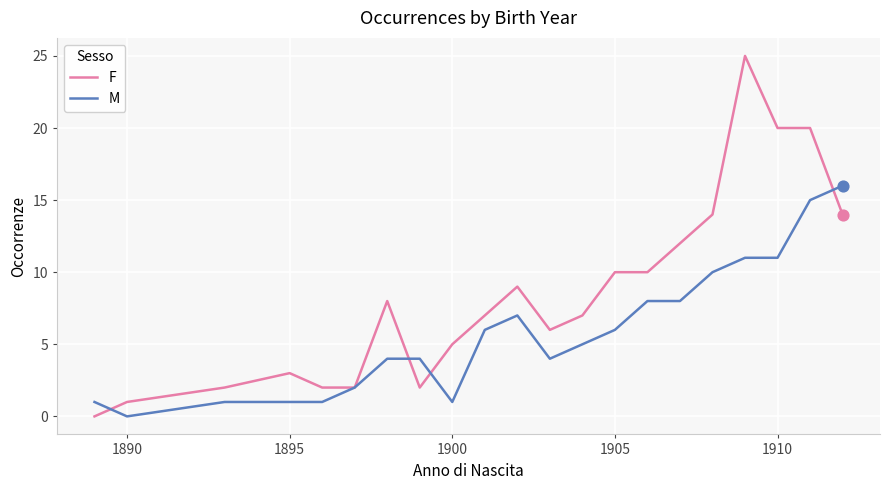

Which series has the widest spread of values?

F